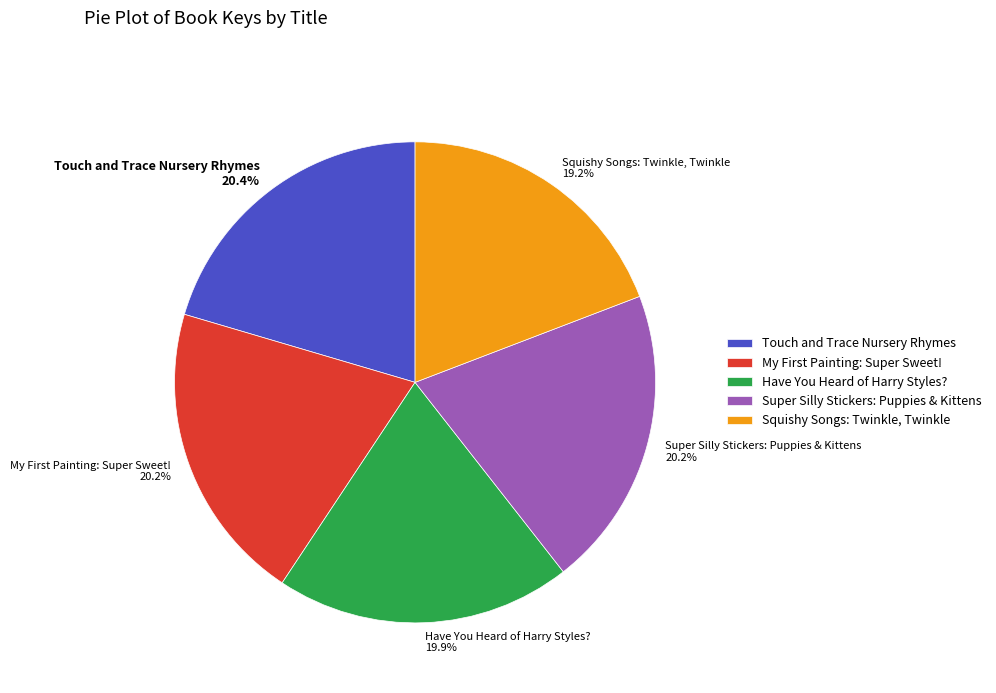

The Touch and Trace Nursery Rhymes slice represents 20% of the pie. True or false?

True